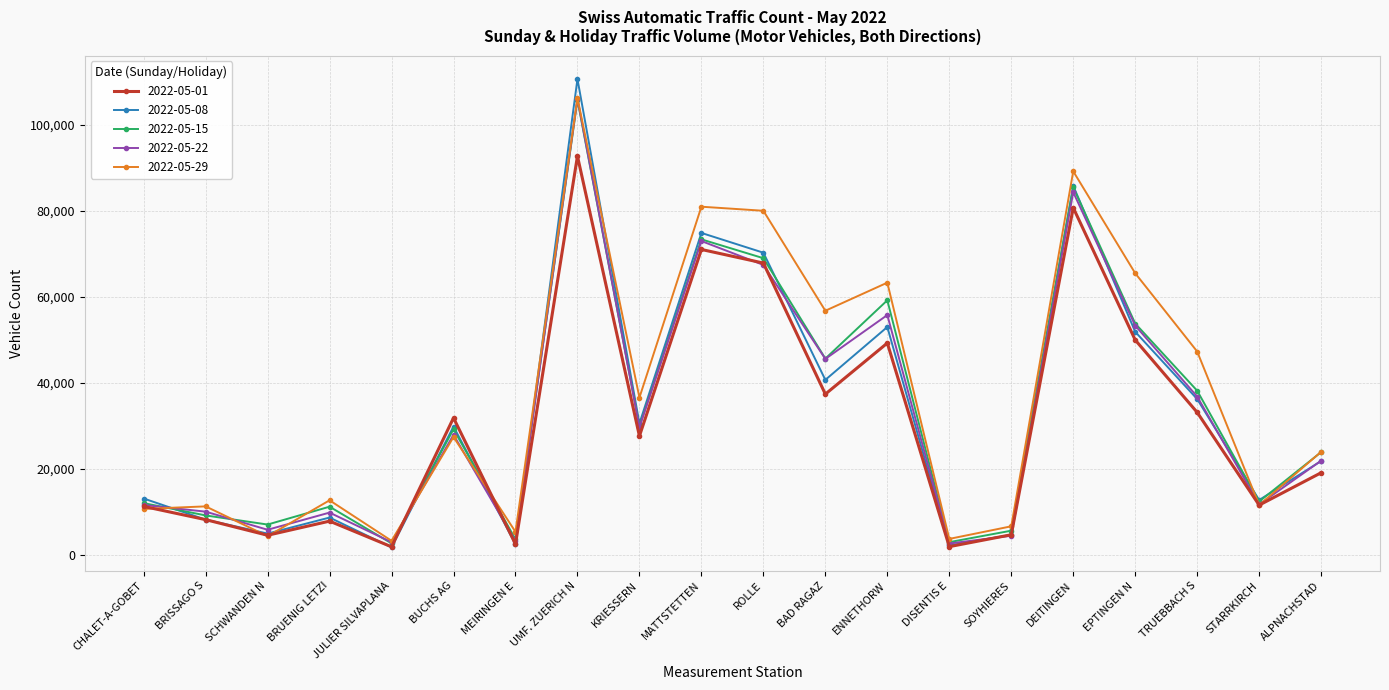

Which series has the widest spread of values?

2022-05-08